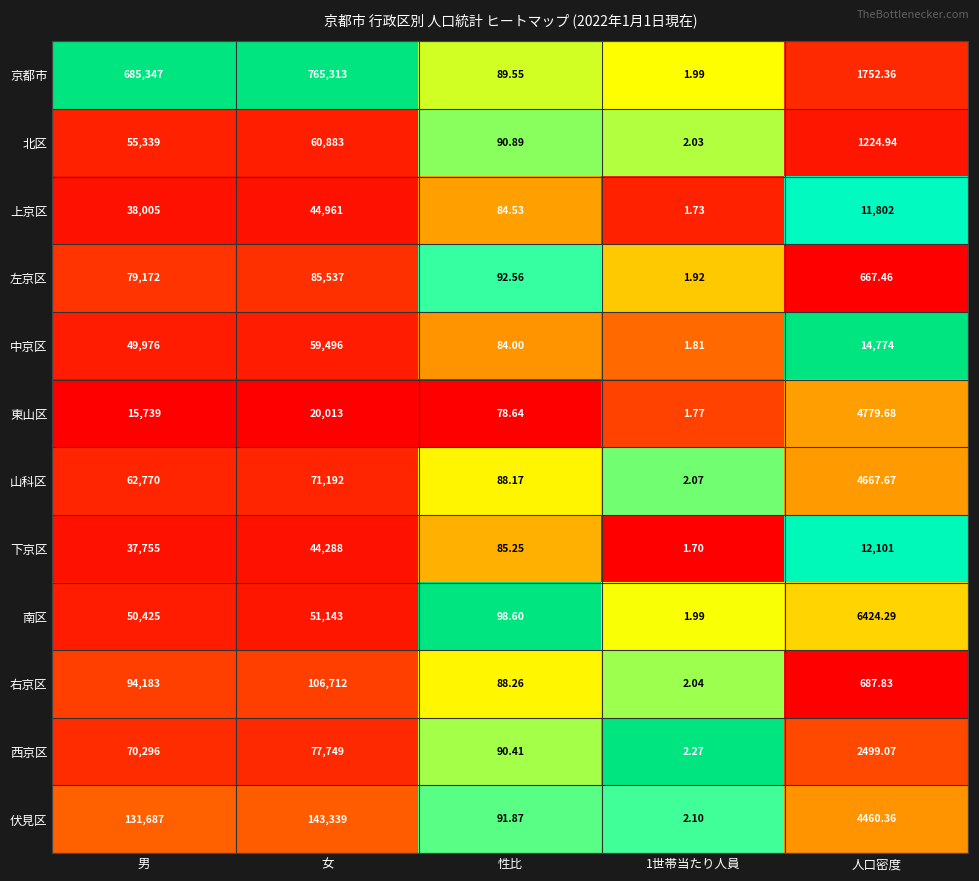

Which category has the highest value in the 中京区 series?

女